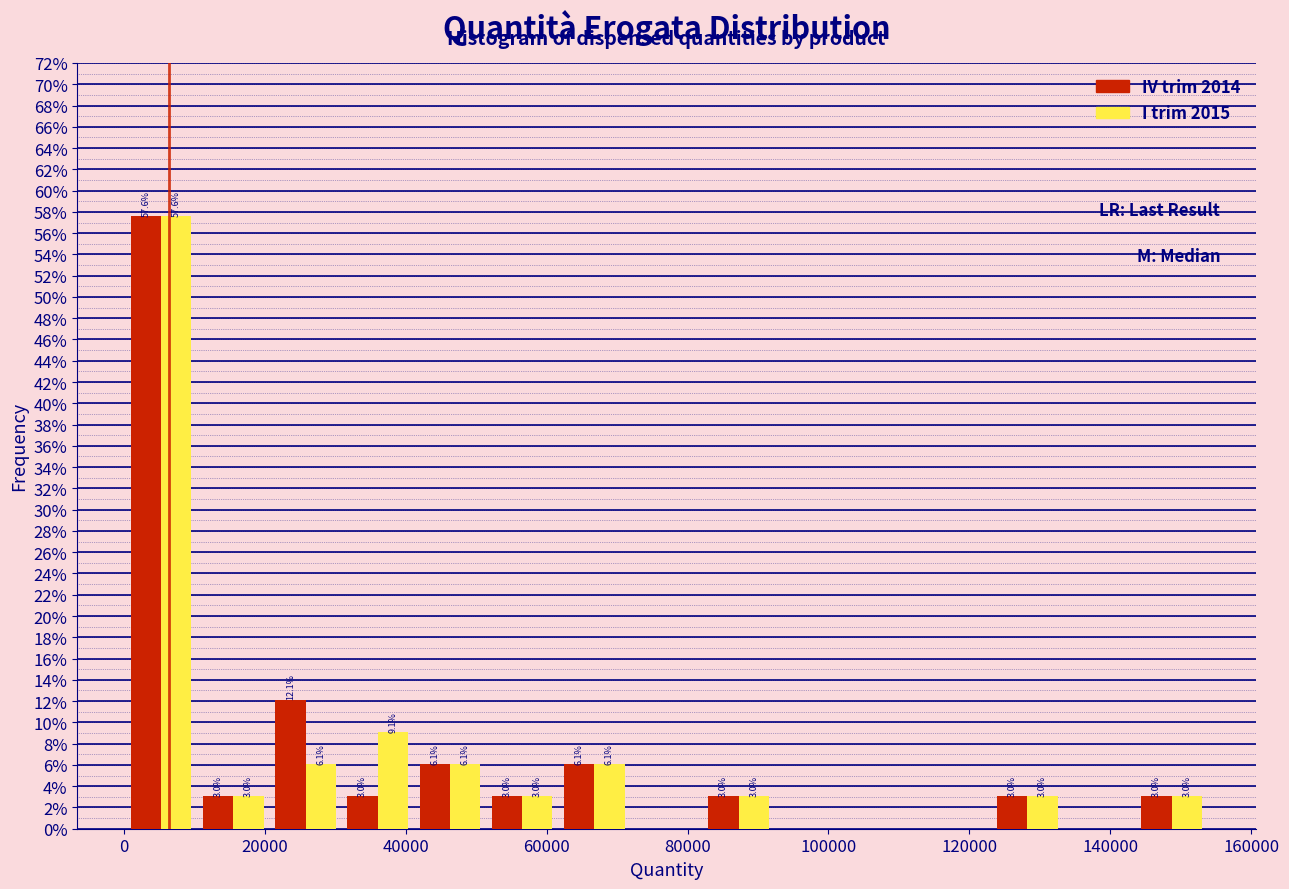

In the I trim 2015 series, which range on the x-axis has the tallest bar?

0 to 10000